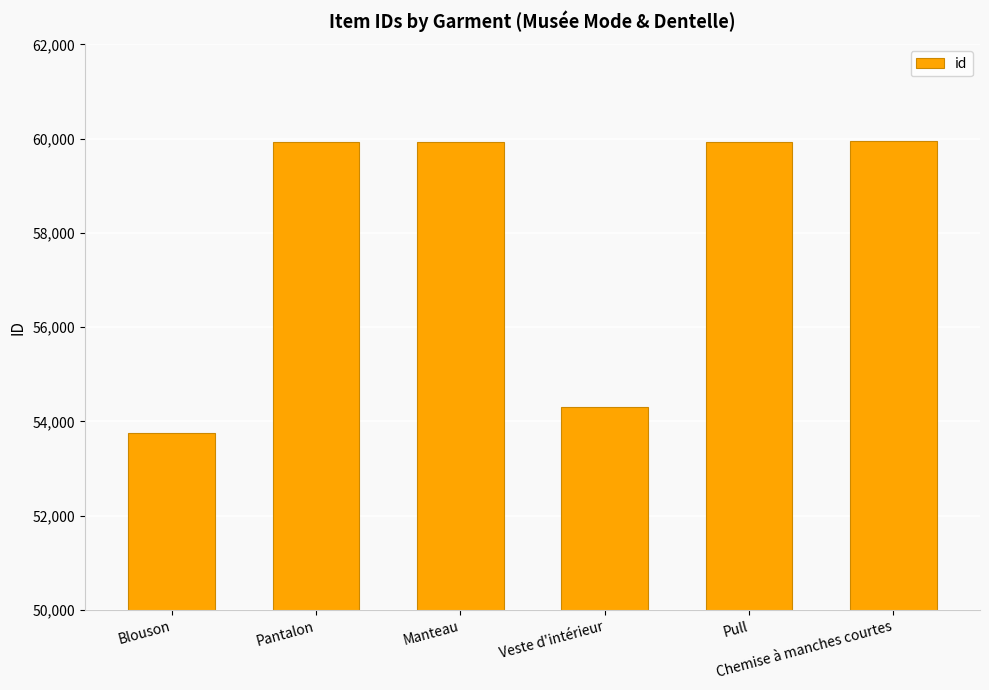

What is the minimum value shown in the chart?

53756